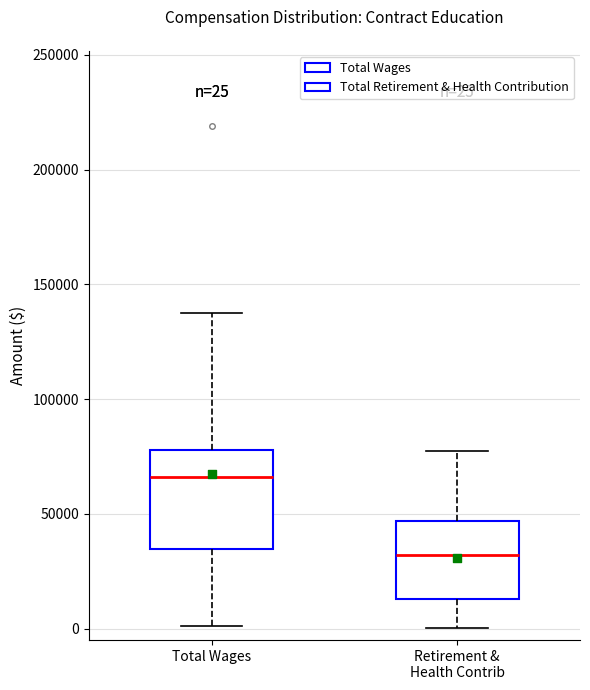

Which box has the lowest median line?

Retirement & Health Contrib